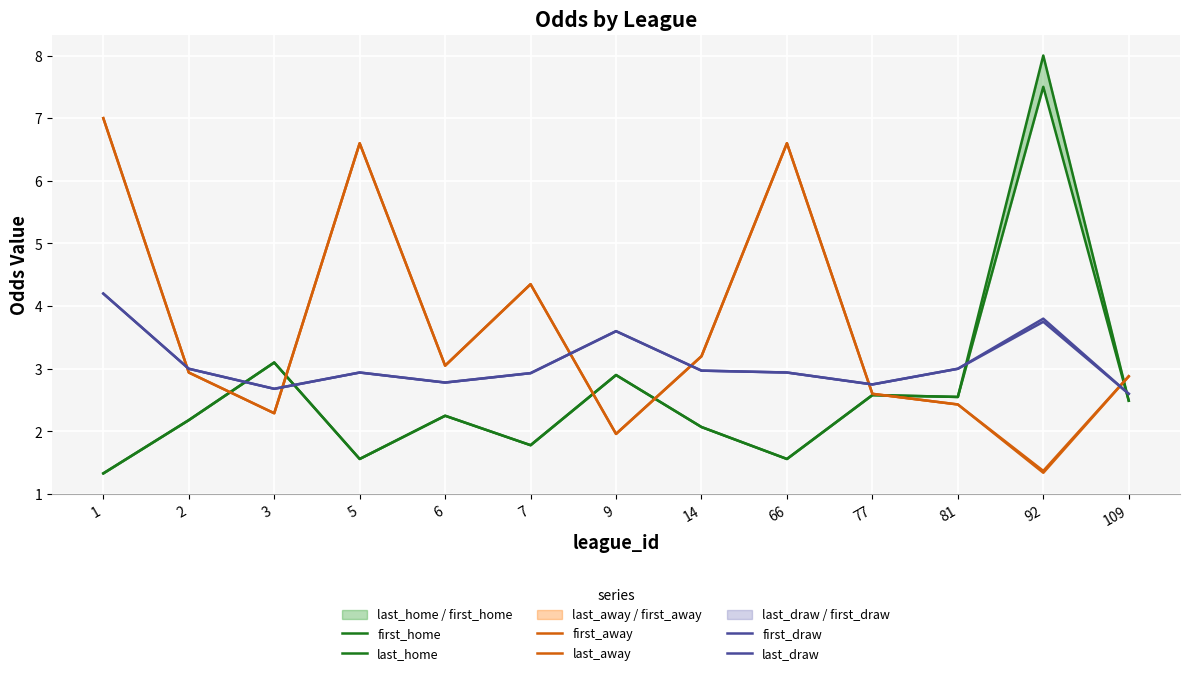

How many values in the first_home series are below 2?

4